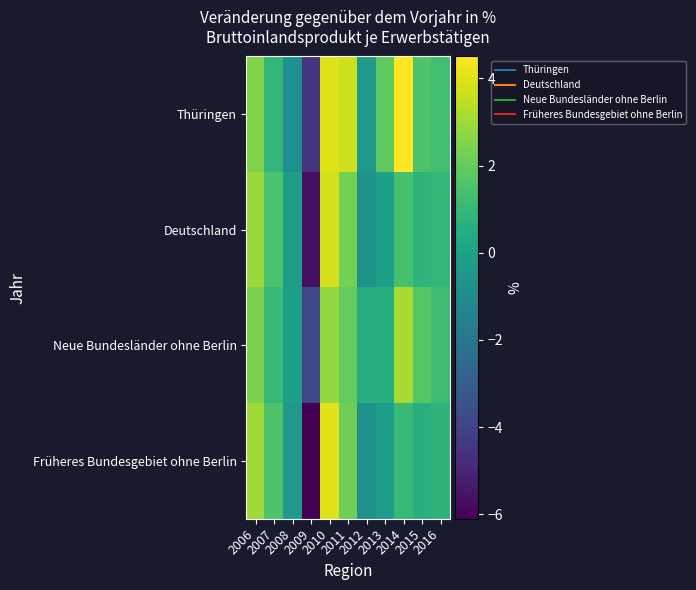

At which category is the sum across all series the highest?

2010